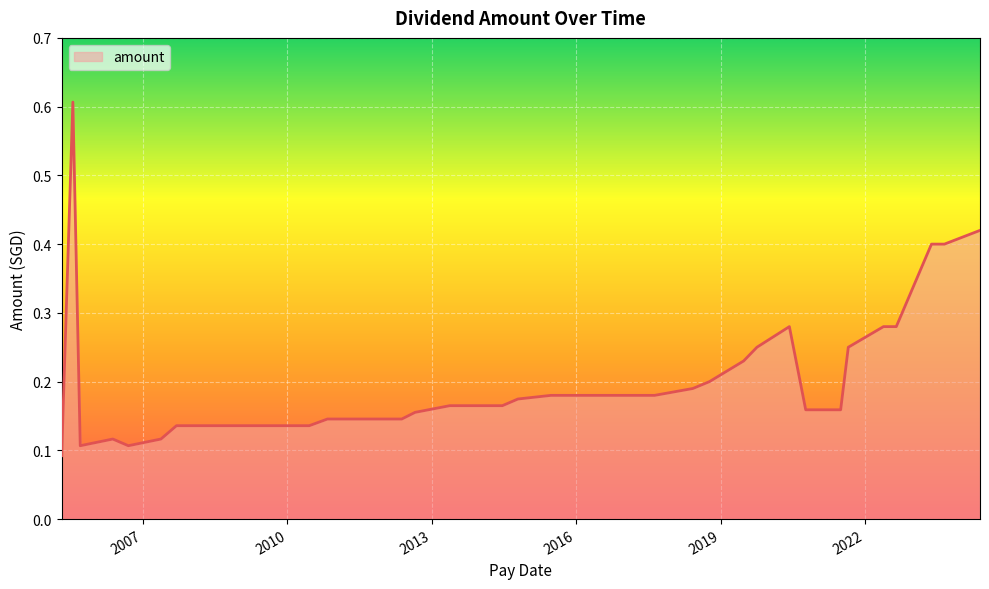

What is the difference between the maximum and minimum values?

0.5